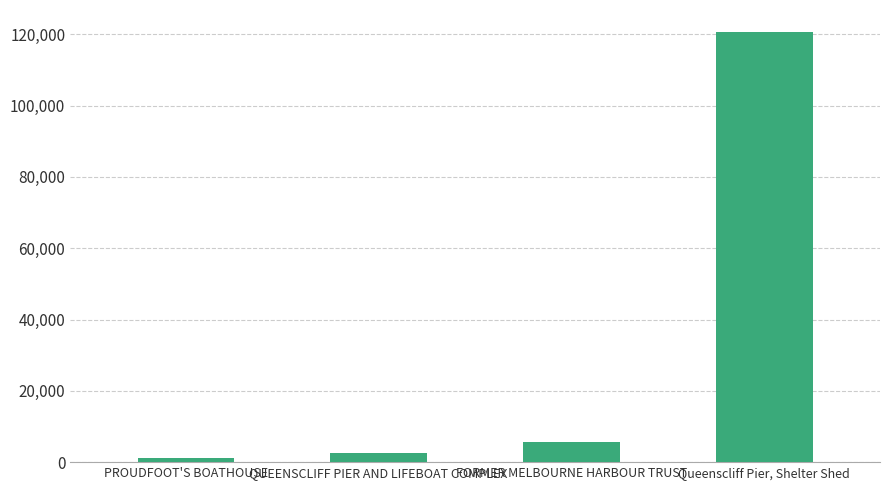

How many values are below 5590?

2